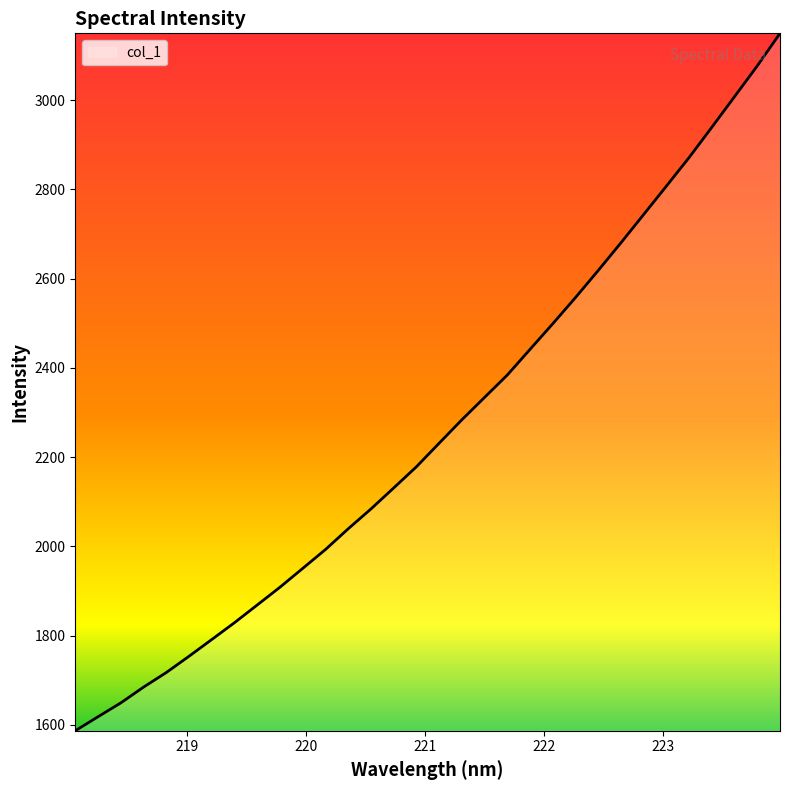

How many lines are shown in the chart?

1